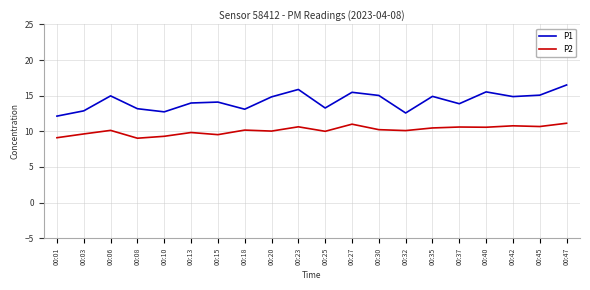

In P1, how many points are lower than both neighbors (excluding endpoints)?

6